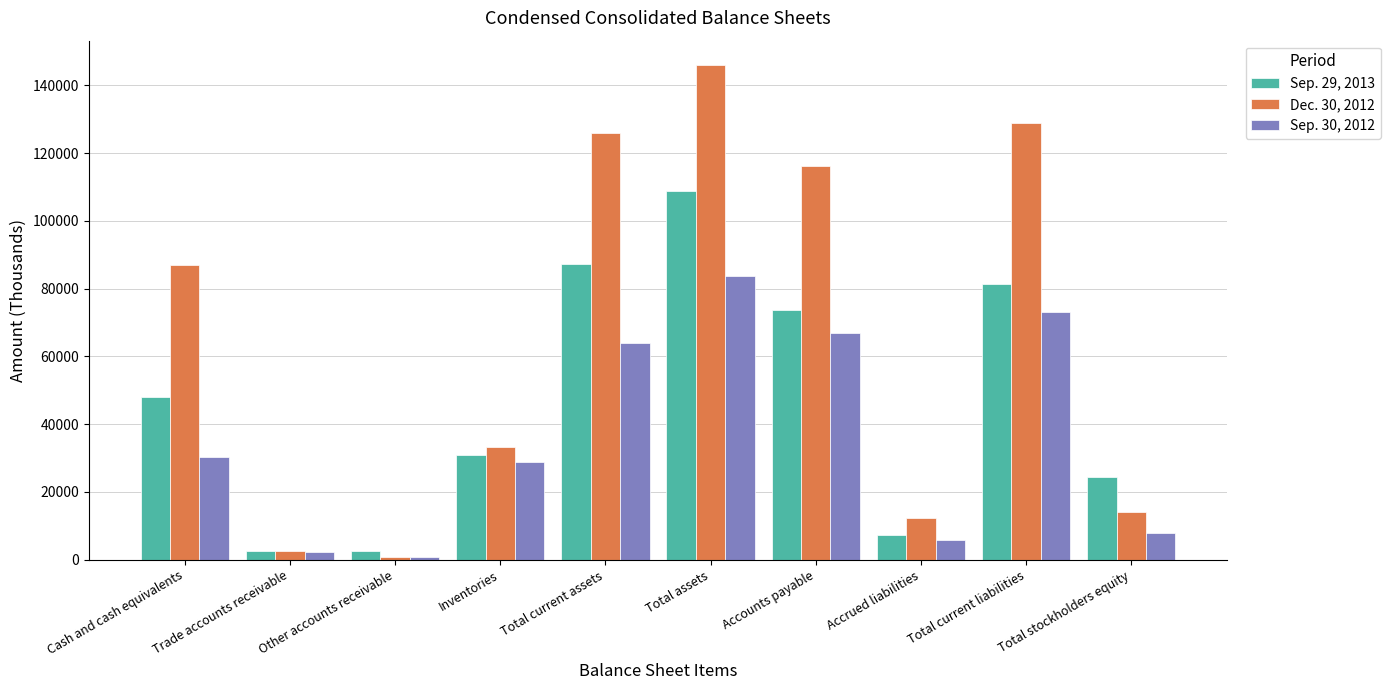

What is the smallest value displayed?

797